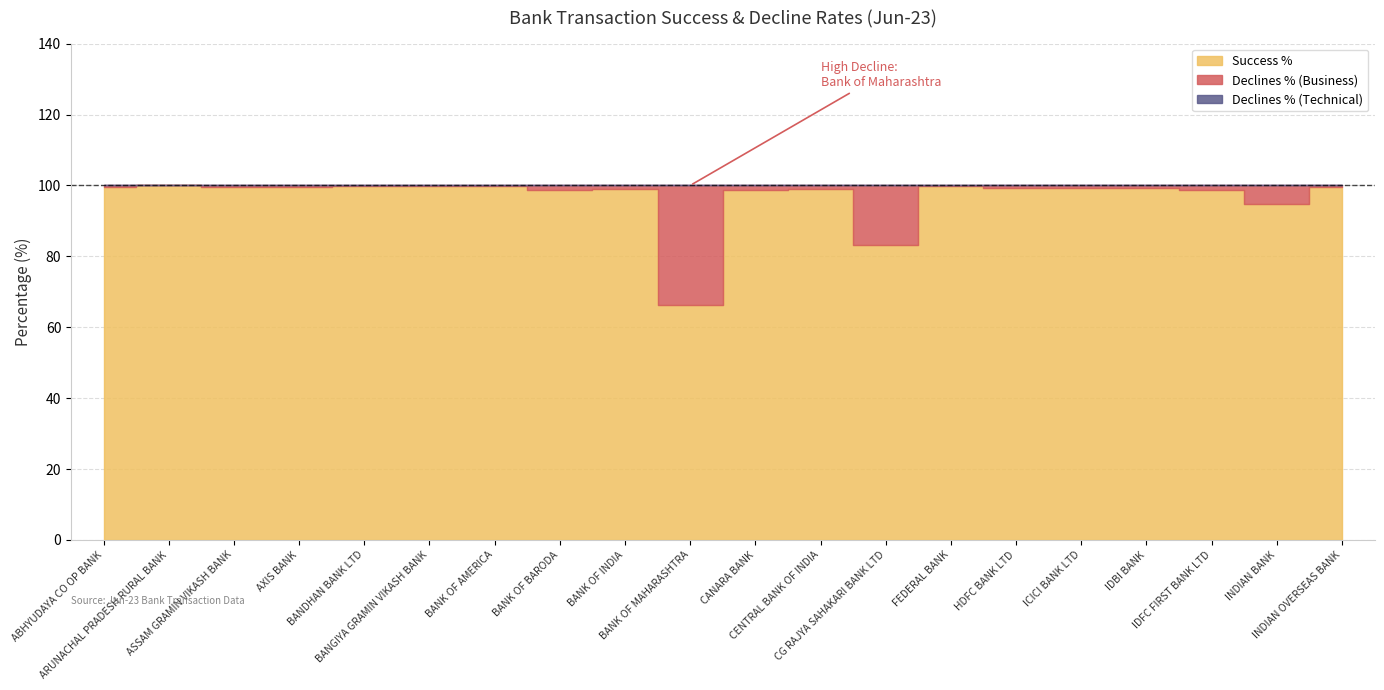

Where is the first local minimum for Declines % (Business)?

ARUNACHAL PRADESH RURAL BANK